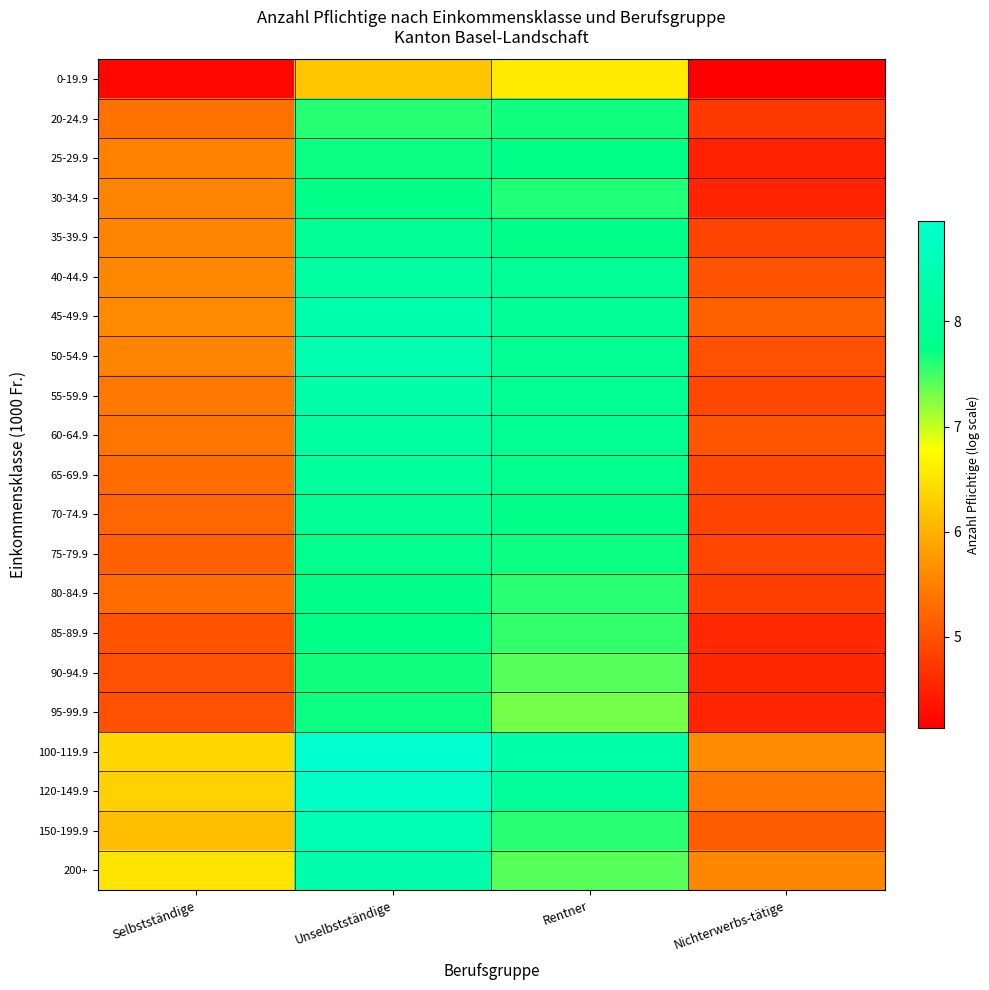

Rank the series by their maximum value, from highest to lowest.

100-119.9, 120-149.9, 150-199.9, 50-54.9, 45-49.9, 200+, 55-59.9, 60-64.9, 40-44.9, 65-69.9, 70-74.9, 35-39.9, 75-79.9, 80-84.9, 25-29.9, 85-89.9, 30-34.9, 95-99.9, 90-94.9, 20-24.9, 0-19.9